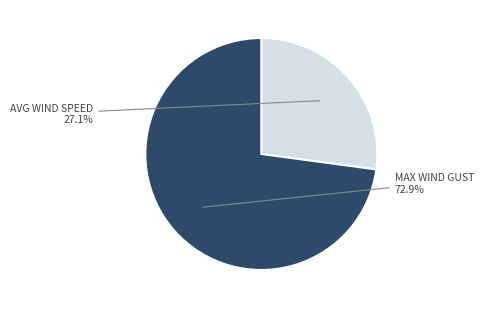

Combined, what portion of the pie is AVG WIND SPEED and MAX WIND GUST?

100.0%